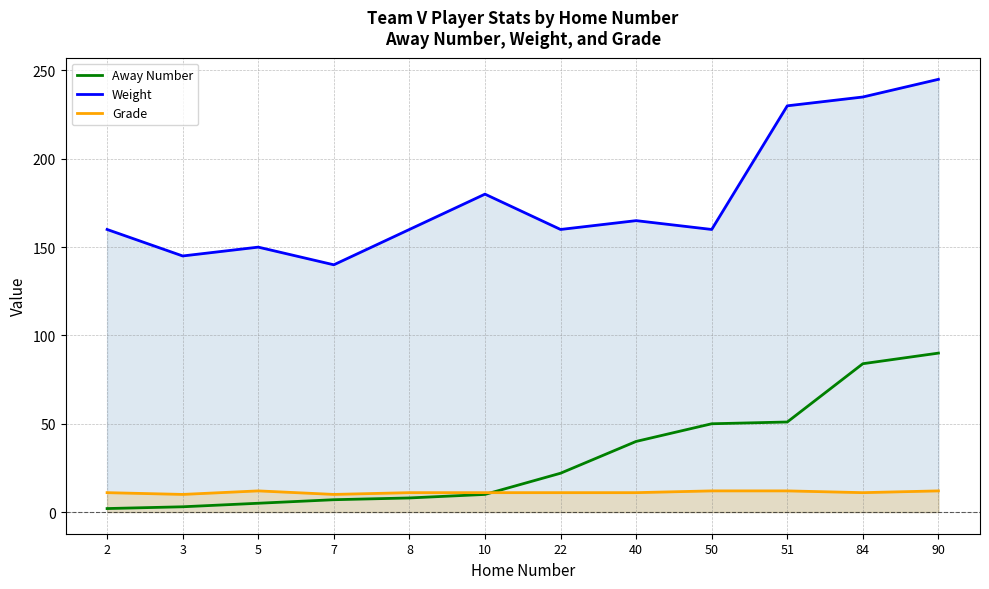

Does the chart have visible grid lines?

Yes